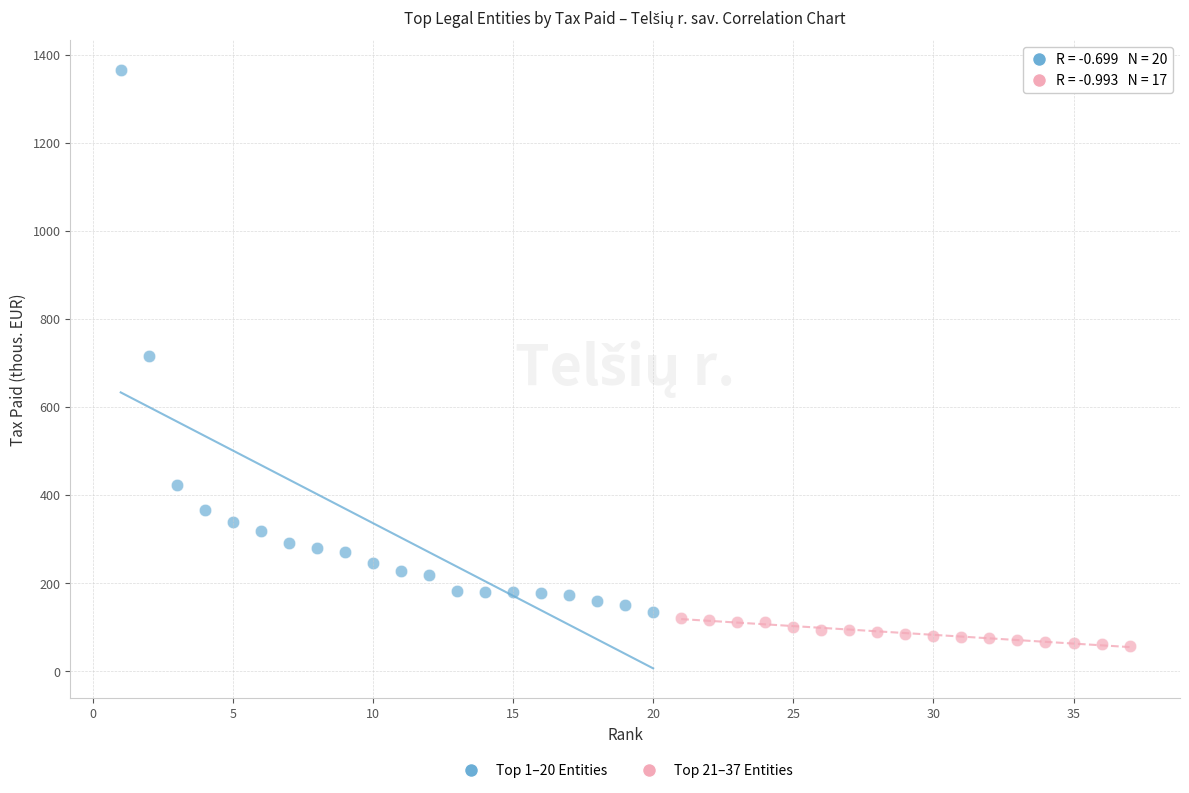

What are all the series names shown in the legend?

Top 1–20 Entities, Top 21–37 Entities